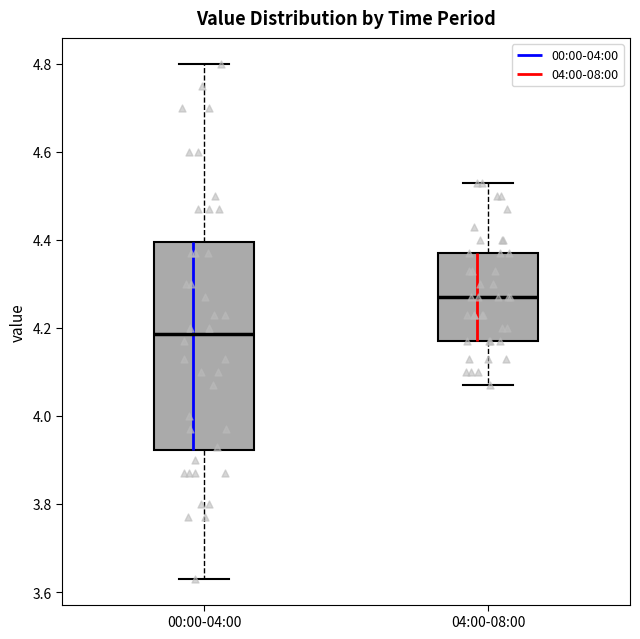

Comparing the boxes themselves (not the whiskers), which one is the tallest?

00:00-04:00